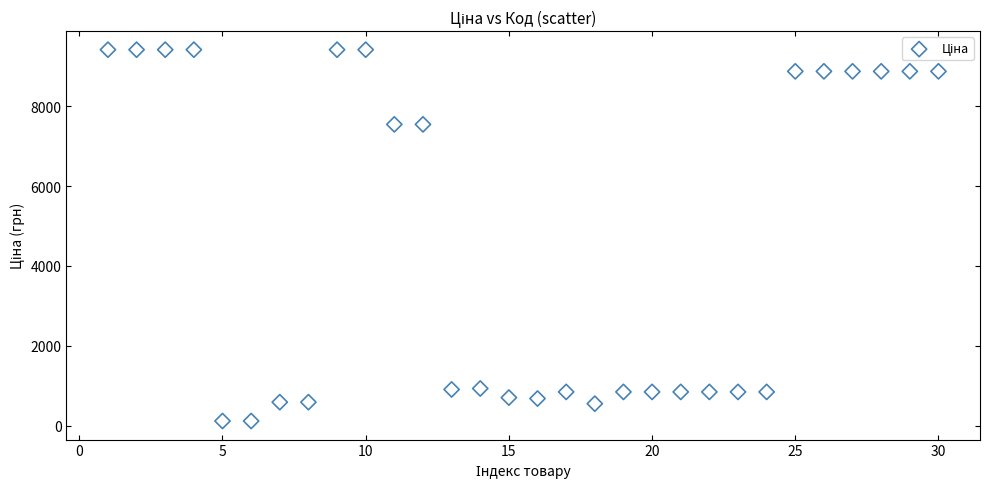

What is the range of X values (max minus min)?

29.0